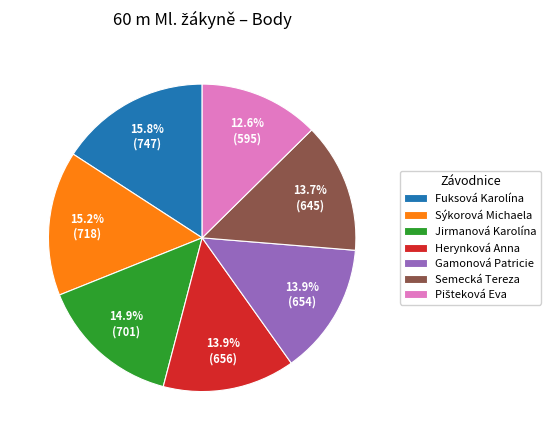

What is the largest slice in the pie chart?

Fuksová Karolína